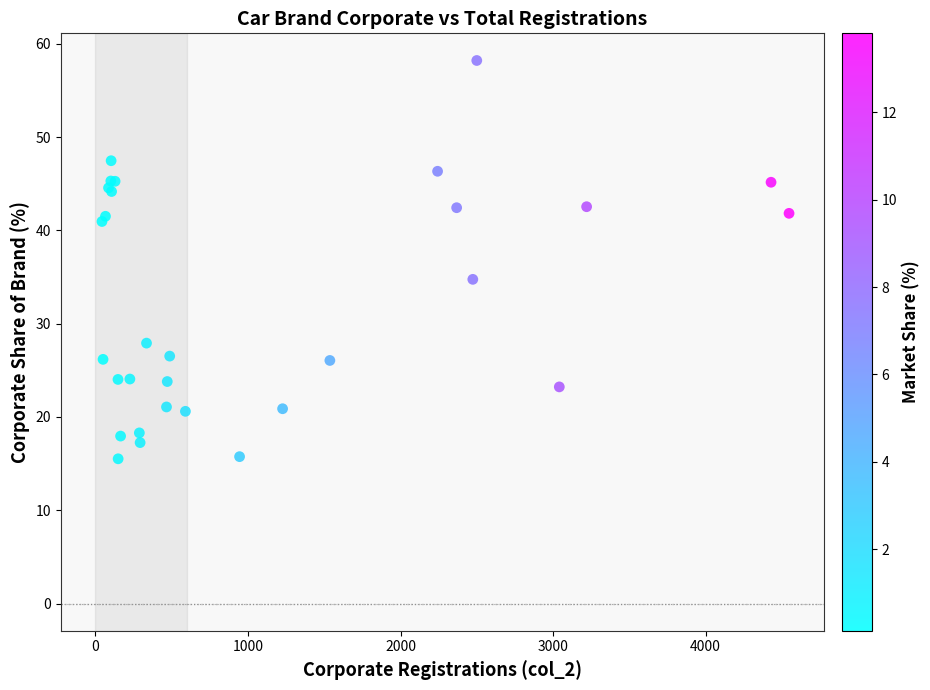

What Y value in the scatter plot is closest to 36?

34.8